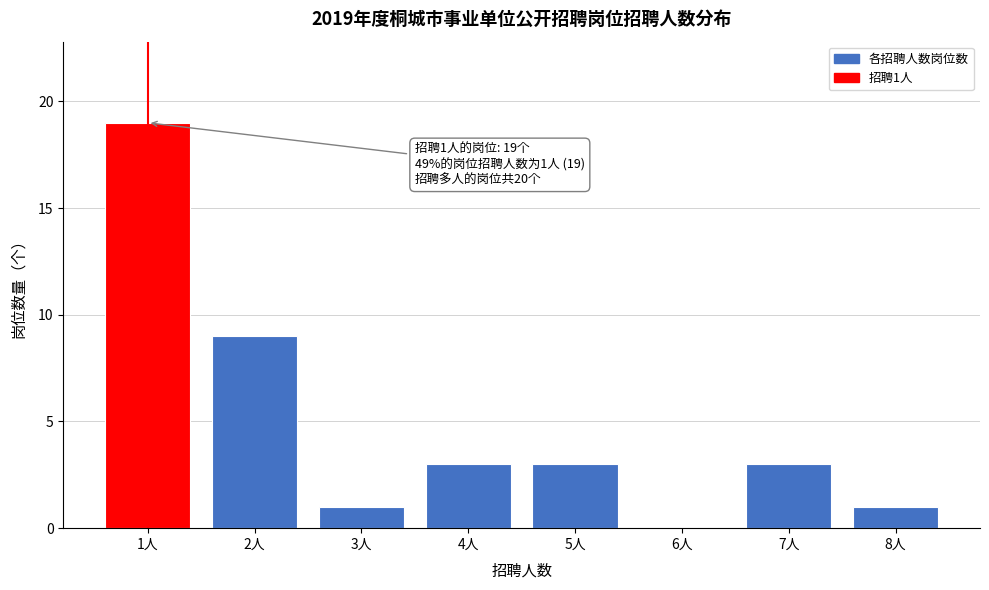

Reading left to right, list all the values displayed in this chart.

1人=19	2人=9	3人=1	4人=3	5人=3	6人=0	7人=3	8人=1